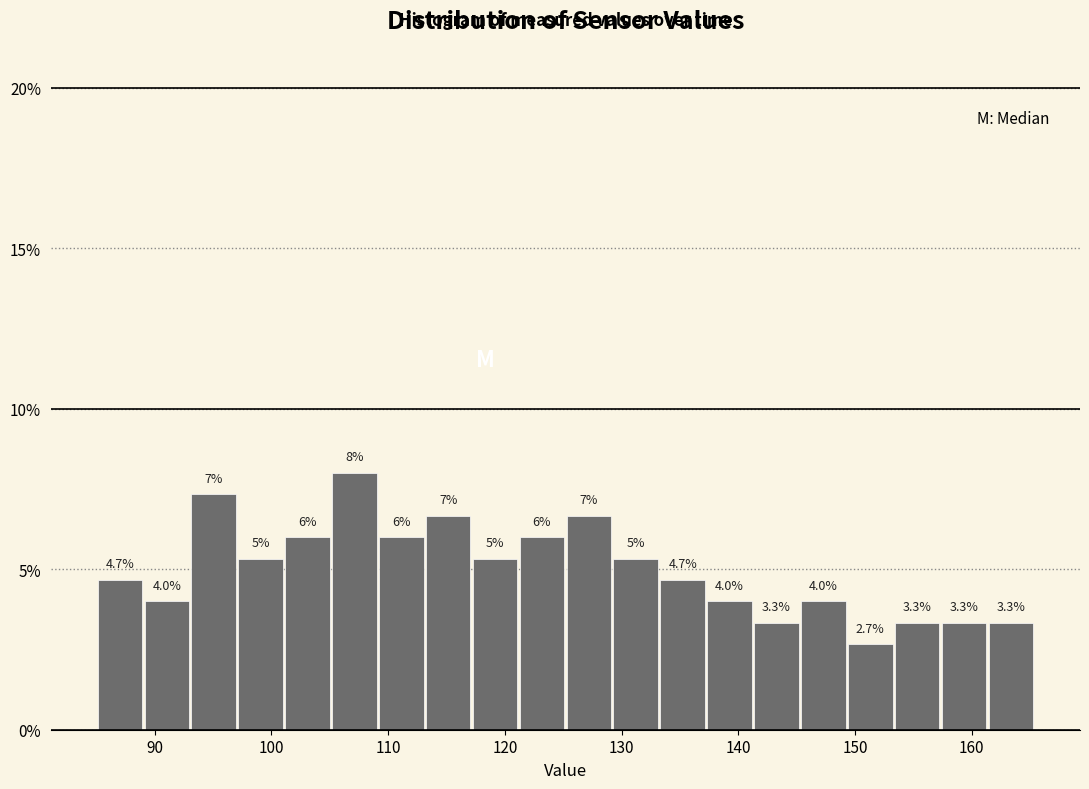

Over which range of the x-axis is the bar tallest?

105 to 109